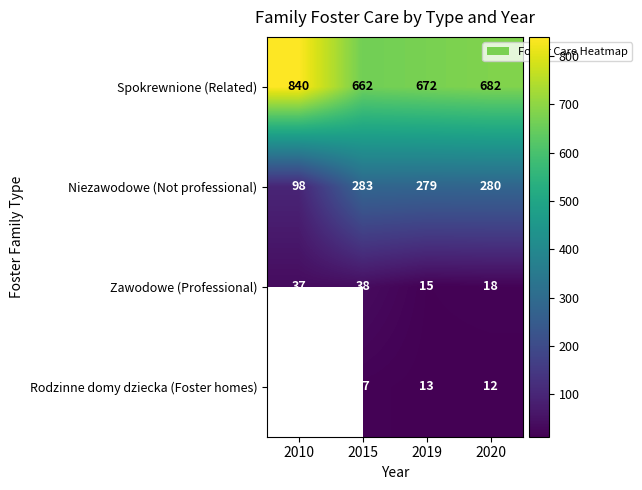

Where is Spokrewnione (Related) nearest to the value 751?

2020